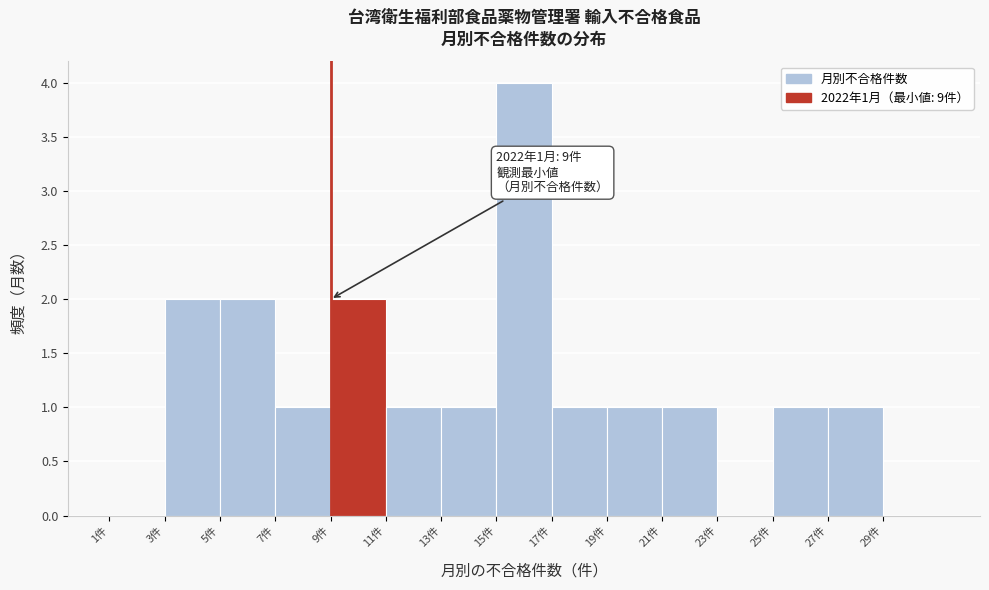

Which range on the x-axis has the tallest bar?

15 to 17